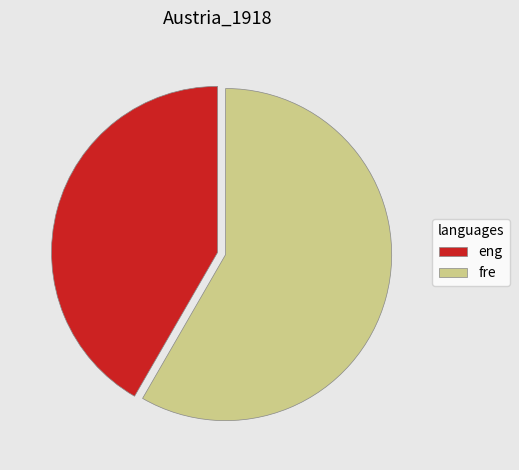

Rank the categories by value from lowest to highest.

eng, fre